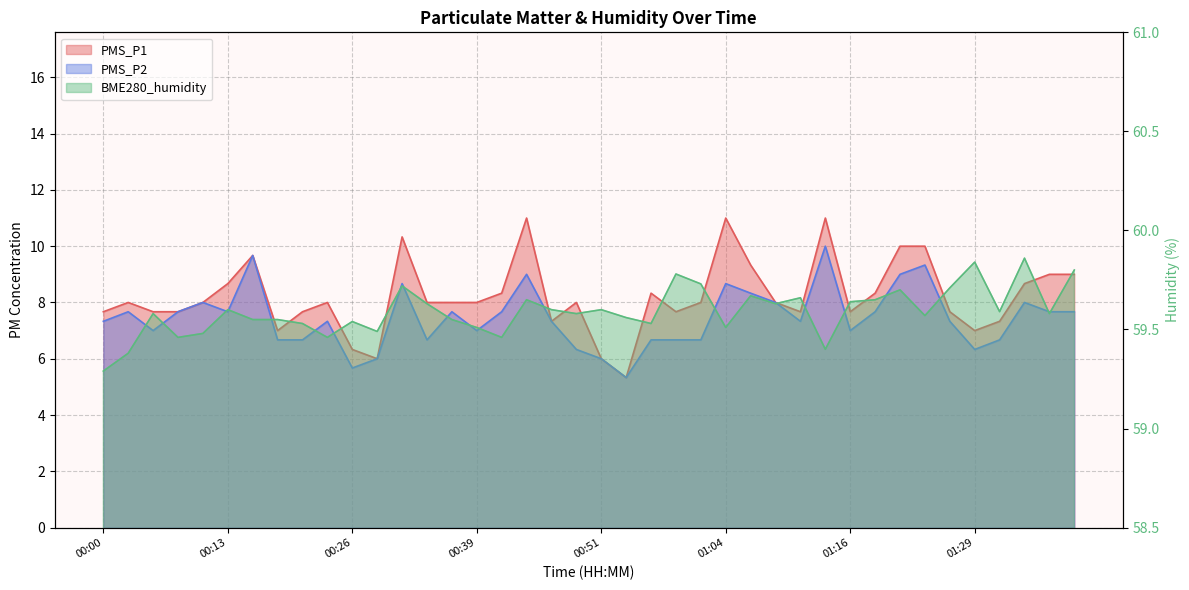

What is the approximate value of BME280_humidity at 00:29?

59.5